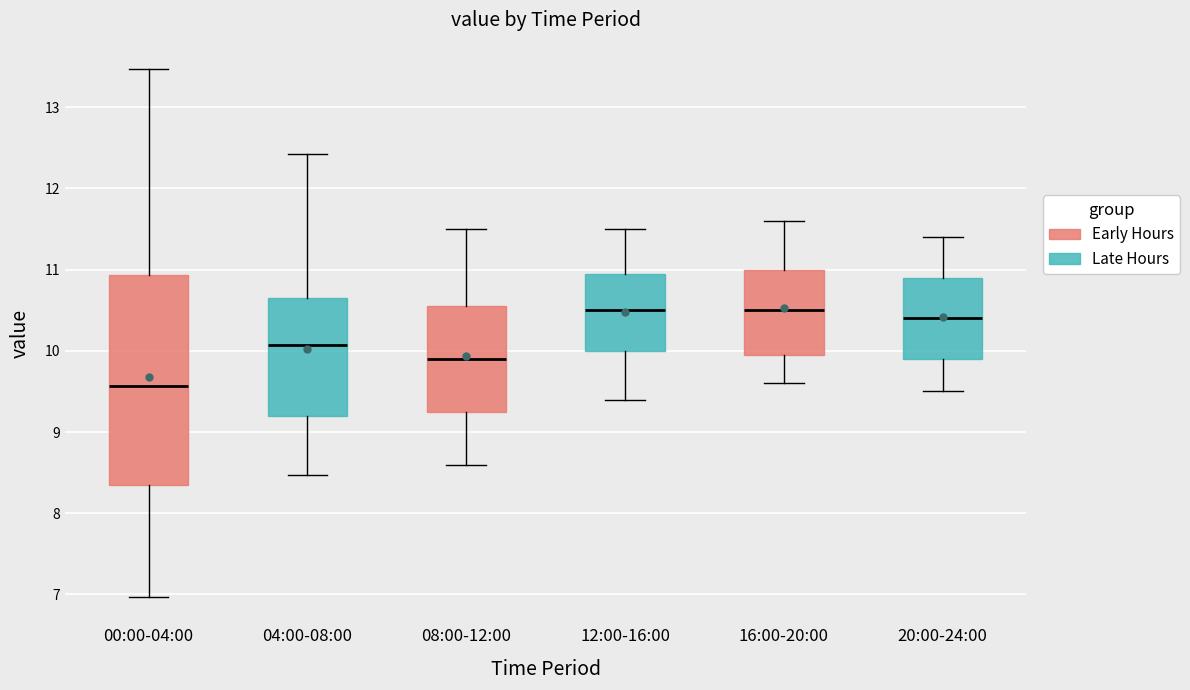

Reading left to right, read every box against the y-axis: the position of its median line, the range the box covers, and the ends of its whiskers. The values are not printed on the chart, so give them approximately, as read against the axis.

00:00-04:00: median 9.6, box 8.4 to 10.9, whiskers 7.0 to 13.5
04:00-08:00: median 10.1, box 9.2 to 10.7, whiskers 8.5 to 12.4
08:00-12:00: median 9.9, box 9.3 to 10.6, whiskers 8.6 to 11.5
12:00-16:00: median 10.5, box 10.0 to 11.0, whiskers 9.4 to 11.5
16:00-20:00: median 10.5, box 10.0 to 11.0, whiskers 9.6 to 11.6
20:00-24:00: median 10.4, box 9.9 to 10.9, whiskers 9.5 to 11.4